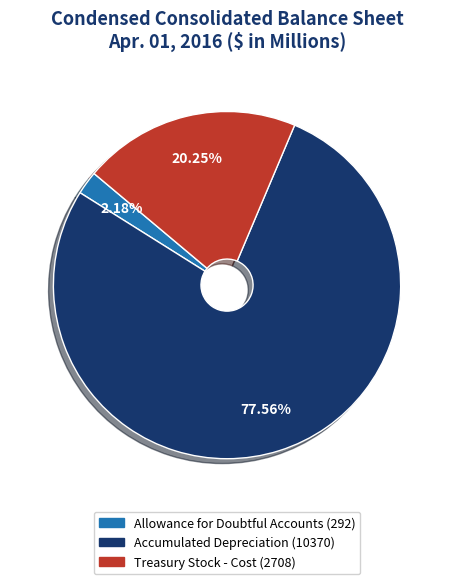

Which slice is the largest?

Accumulated Depreciation